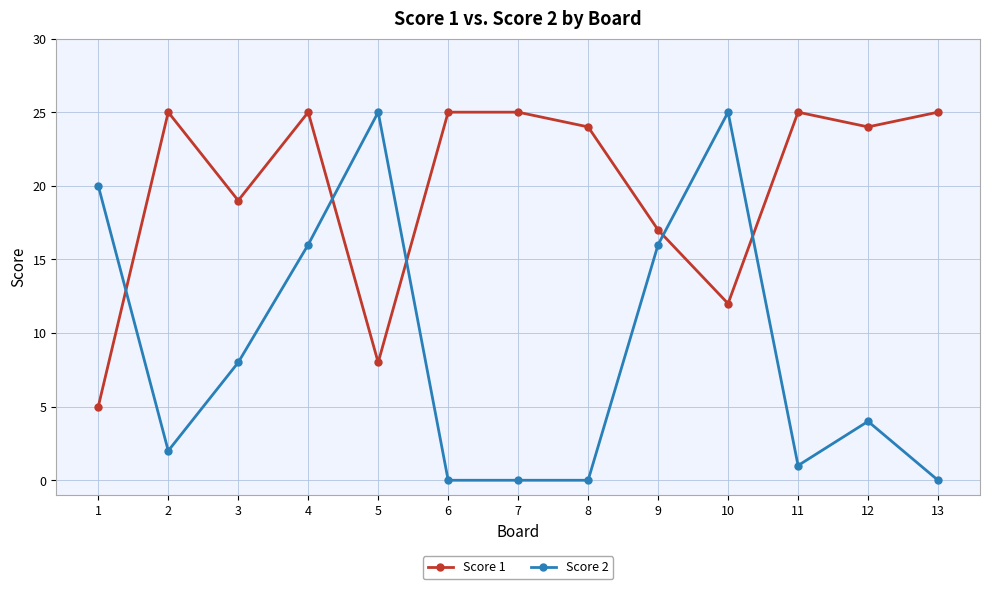

At 4, list the series in order from largest to smallest.

Score 1, Score 2